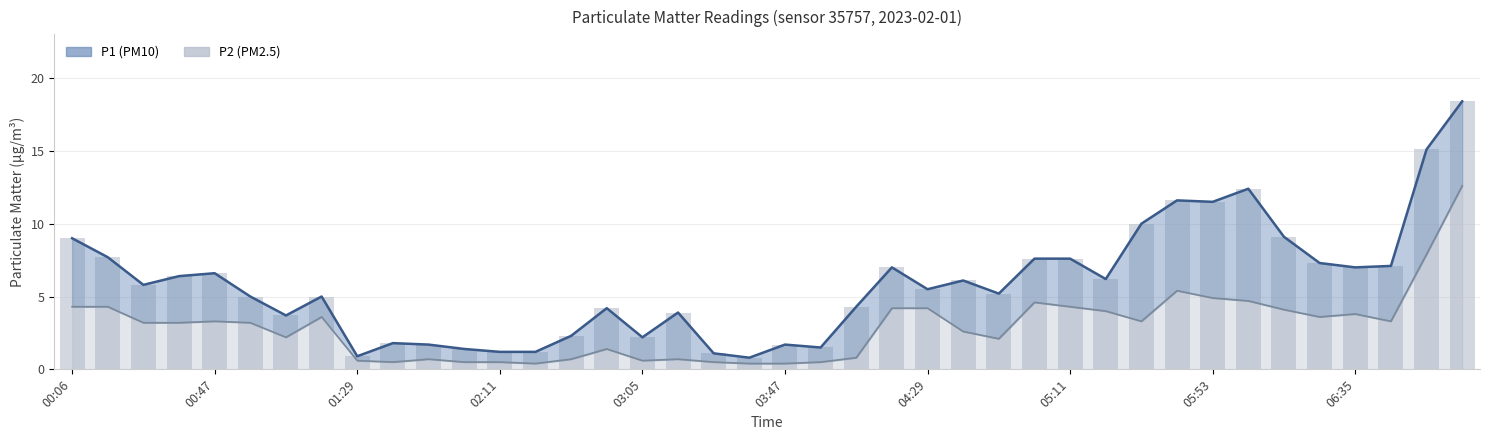

Does the chart contain any negative values?

No